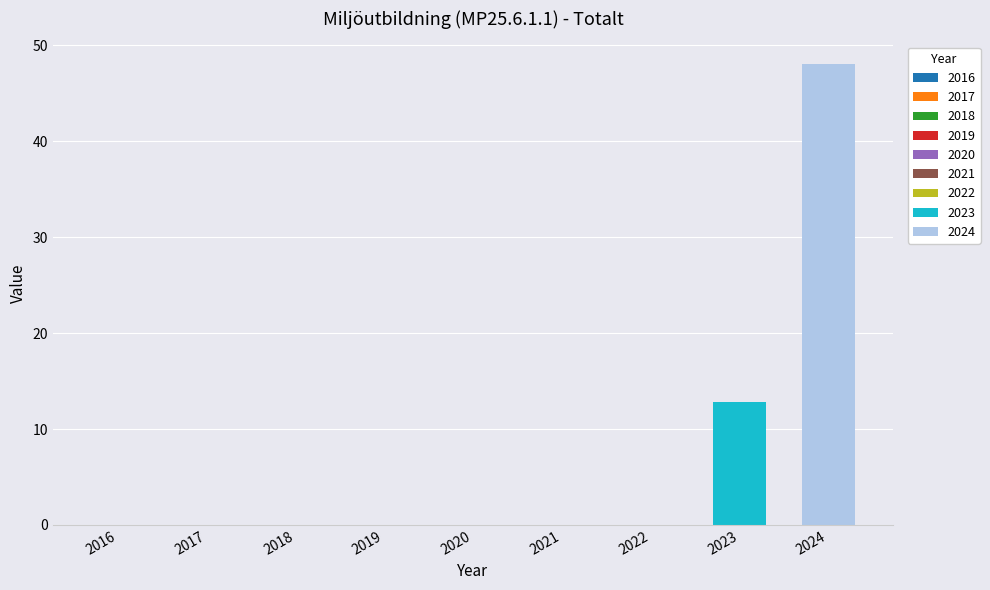

What is the maximum value shown in the chart?

48.0